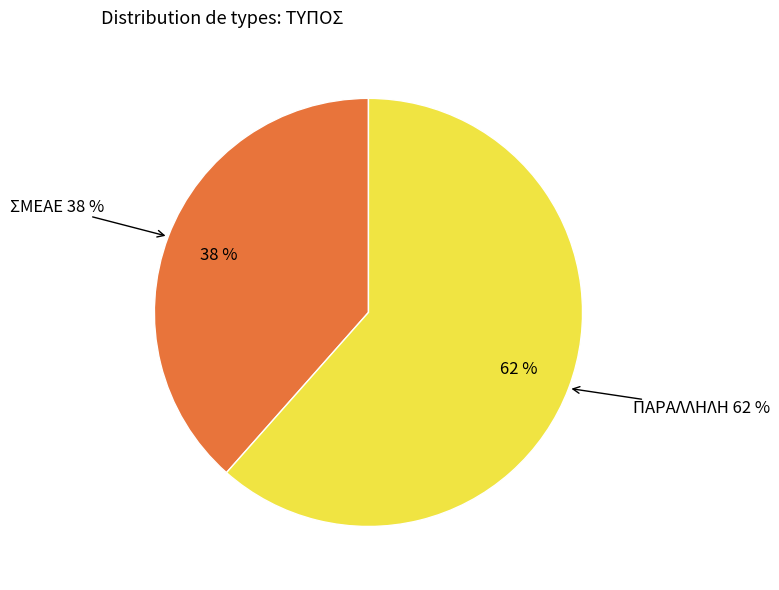

What is the total percentage of ΠΑΡΑΛΛΗΛΗ and ΣΜΕΑΕ?

100.0%